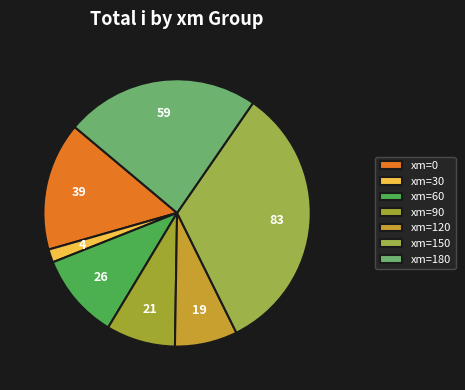

Rank the categories by value from lowest to highest.

xm=30, xm=120, xm=90, xm=60, xm=0, xm=180, xm=150